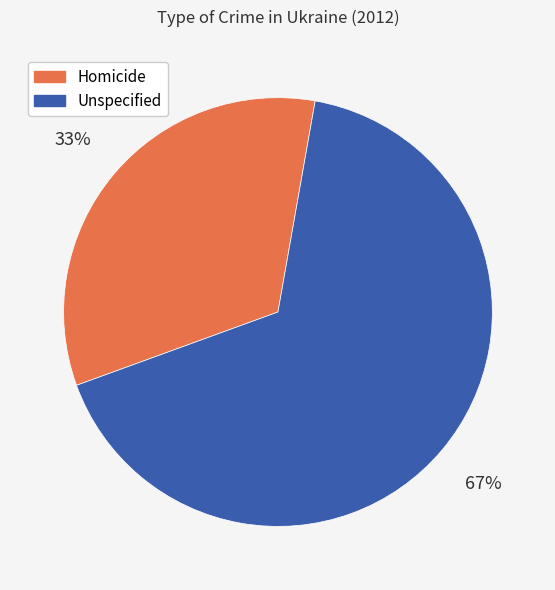

Do Homicide and Unspecified together represent more than half of the pie?

Yes